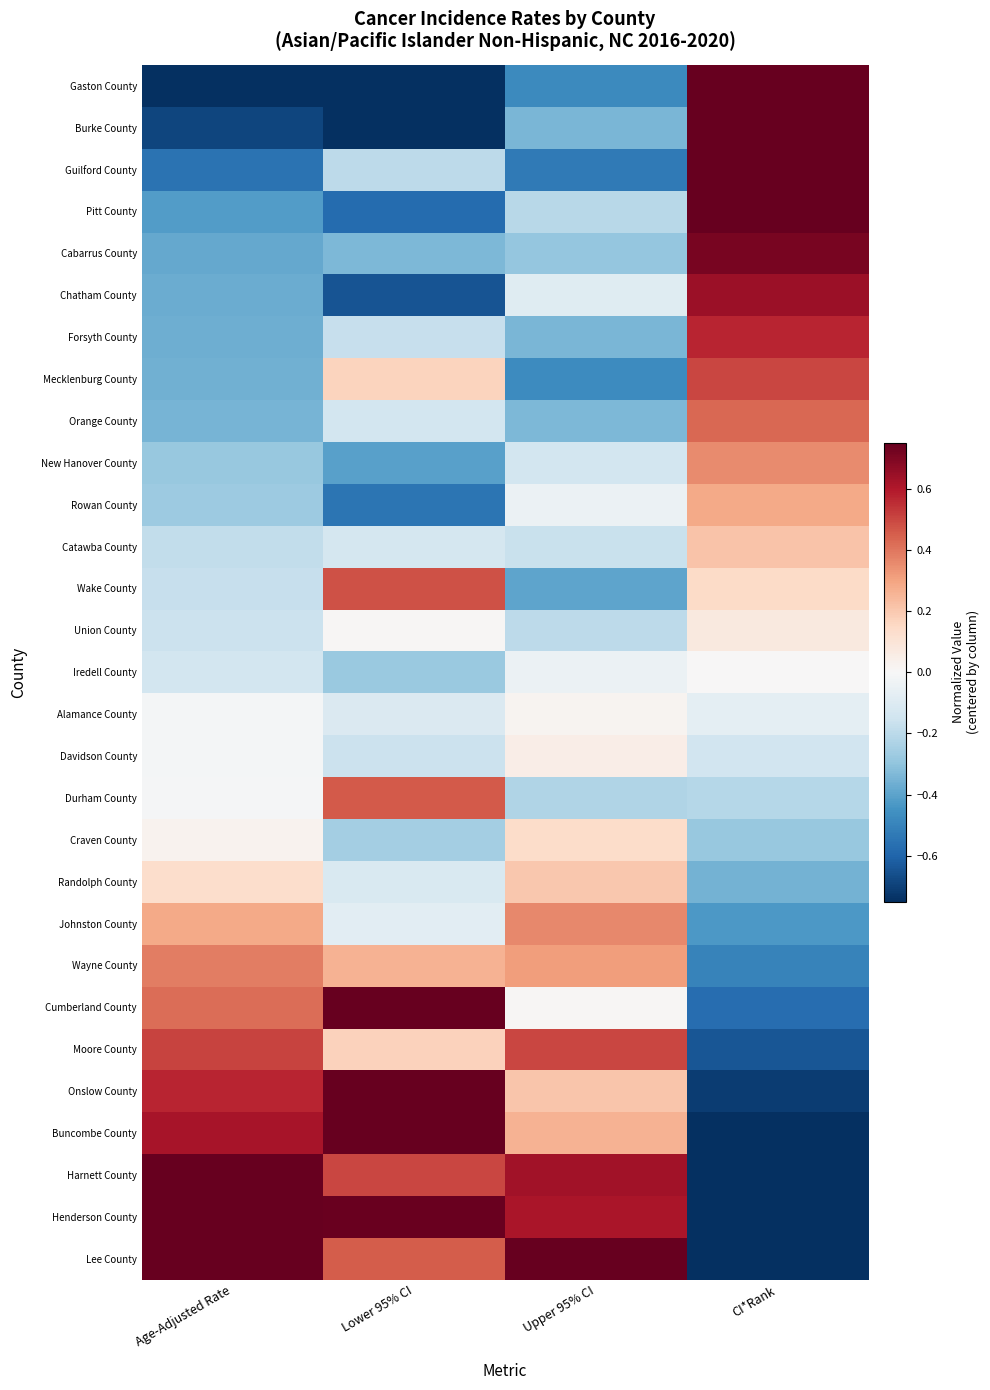

At how many categories does at least one series exceed 0?

4